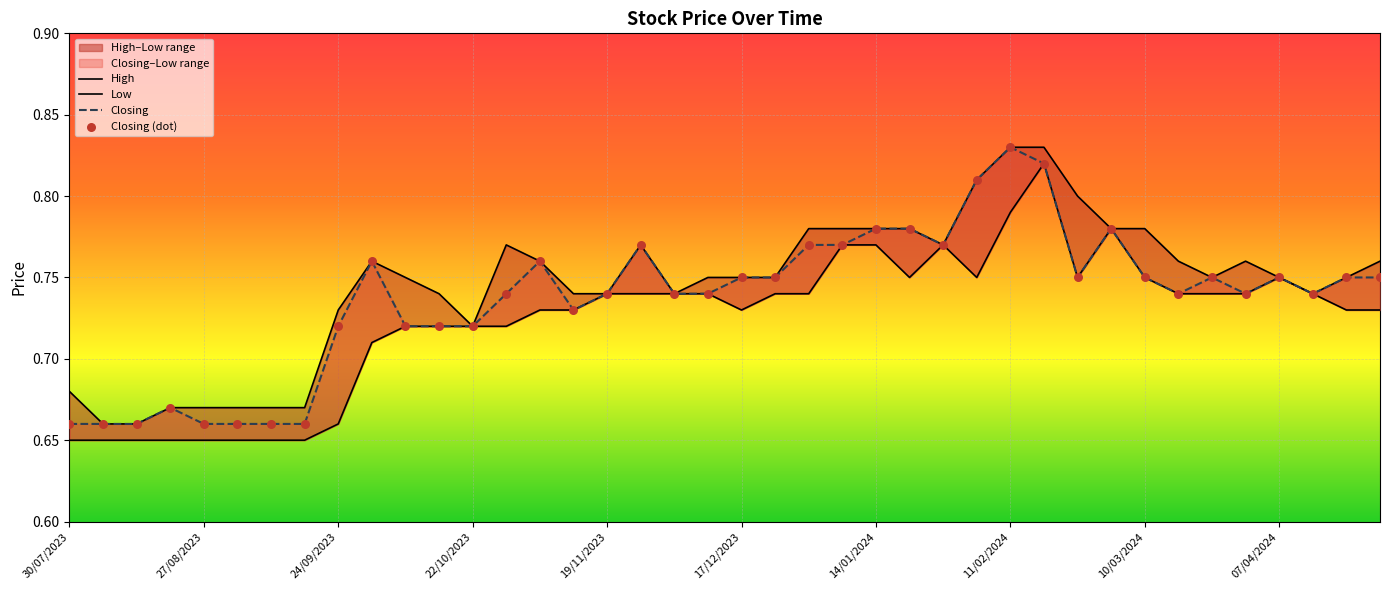

At which category is the sum across all series the highest?

29